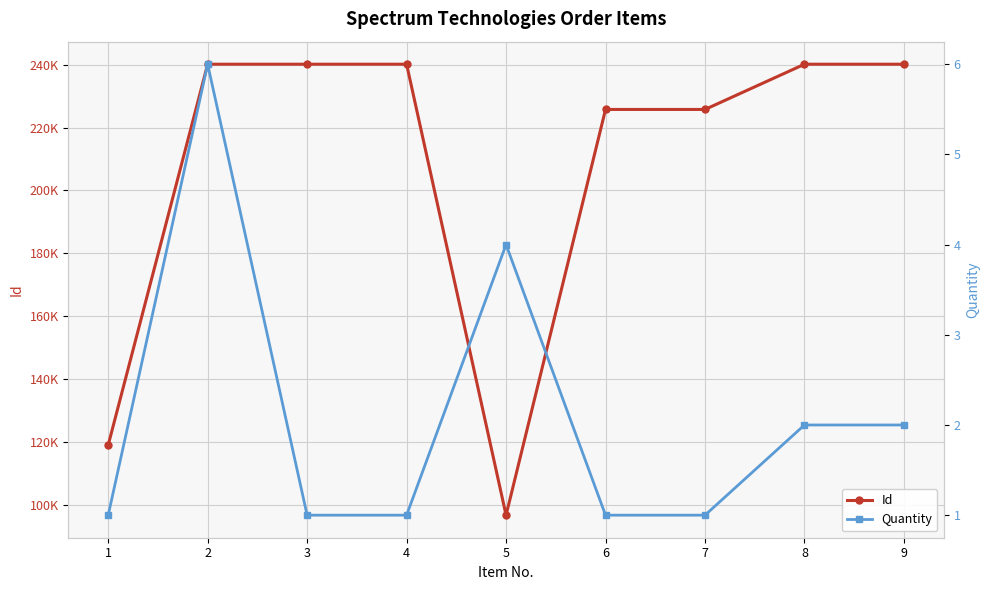

Reading right to left, extract all data points from this chart.

Id: 9=240162	8=240161	7=225764	6=225765	5=96608	4=240163	3=240165	2=240164	1=118926
Quantity: 9=2	8=2	7=1	6=1	5=4	4=1	3=1	2=6	1=1